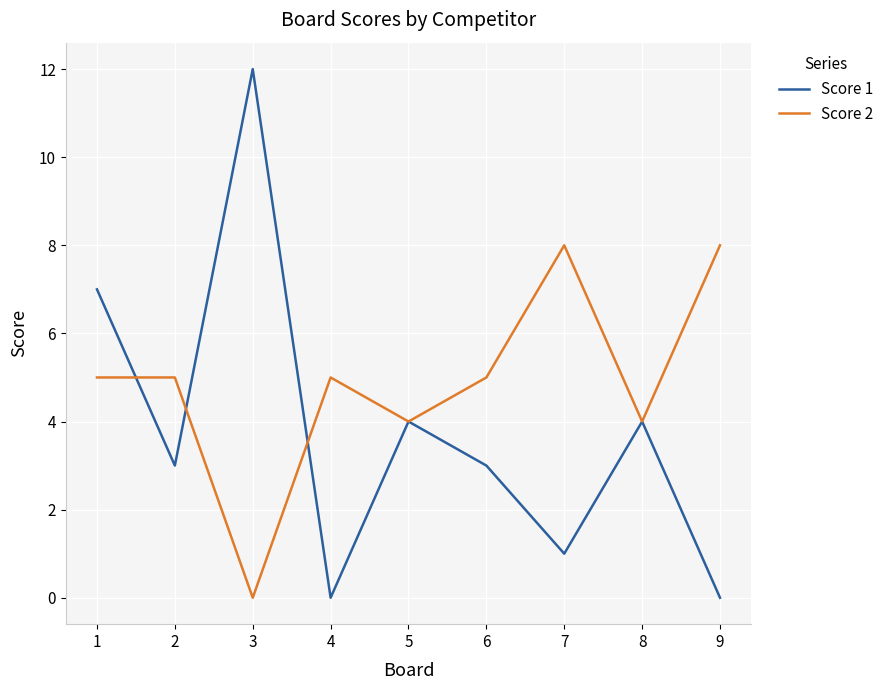

What is the average value of the Score 1 series?

4